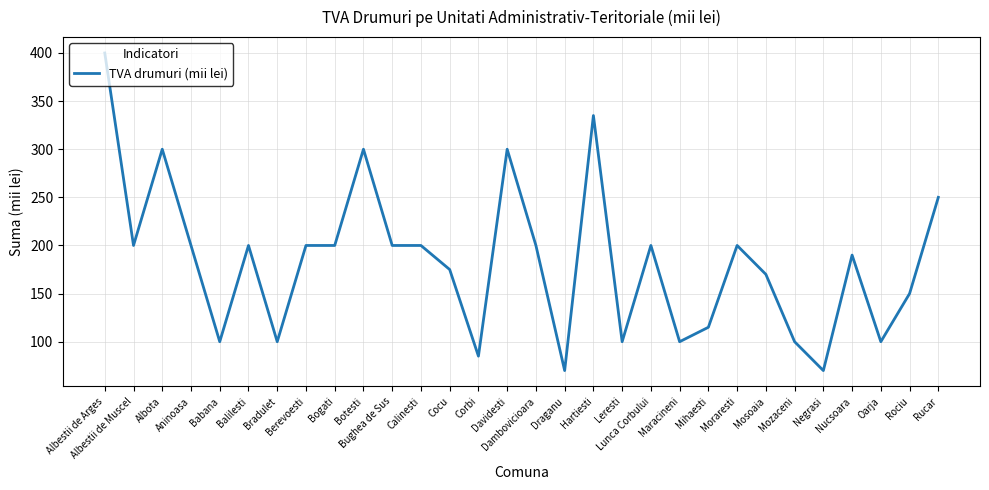

What position from the right is Bogati?

22